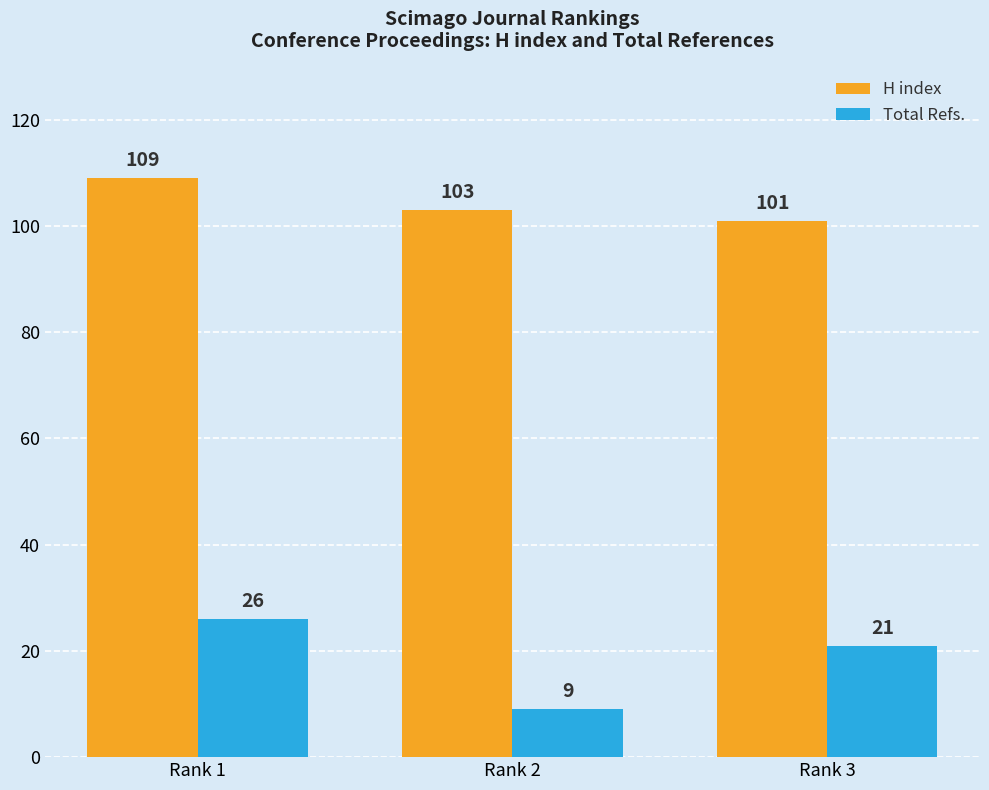

What is the value of the H index bar at the 2nd from the left?

103